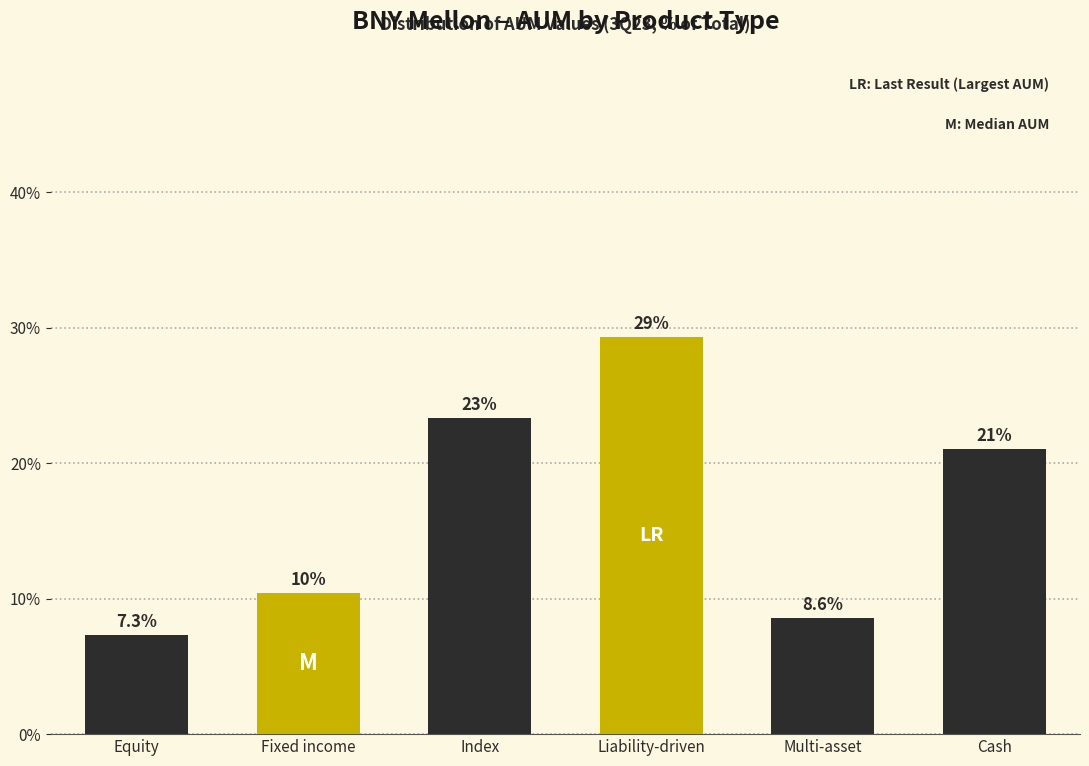

Reading right to left, list all the values displayed in this chart.

Cash=21.0	Multi-asset=8.6	Liability-driven=29.3	Index=23.3	Fixed income=10.4	Equity=7.3